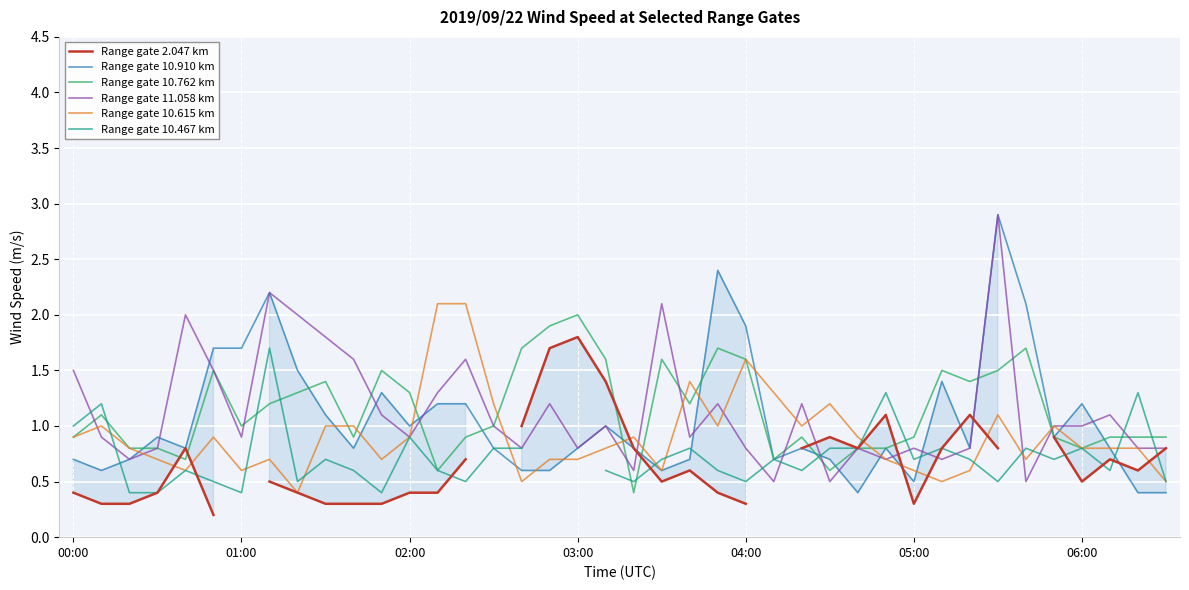

What is the difference between the maximum and second lowest values in the Range gate 10.762 km series?

1.4